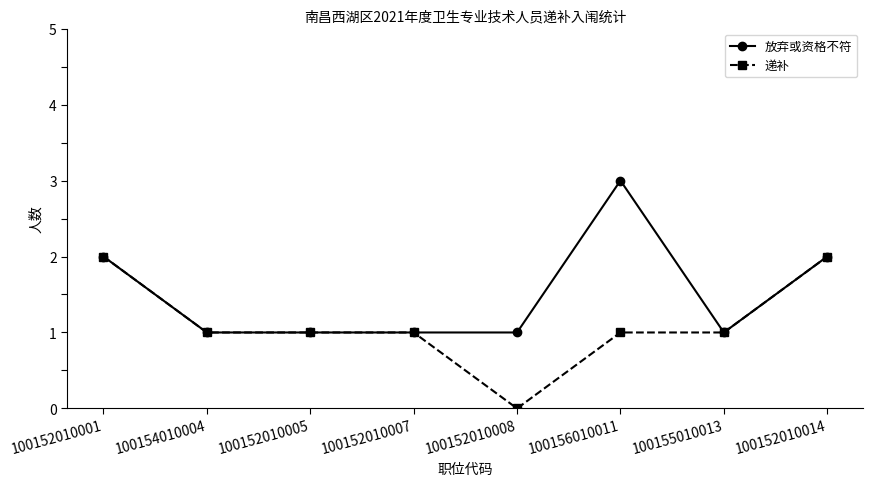

The 放弃或资格不符 series shows 0 at 100154010004. True or false?

False